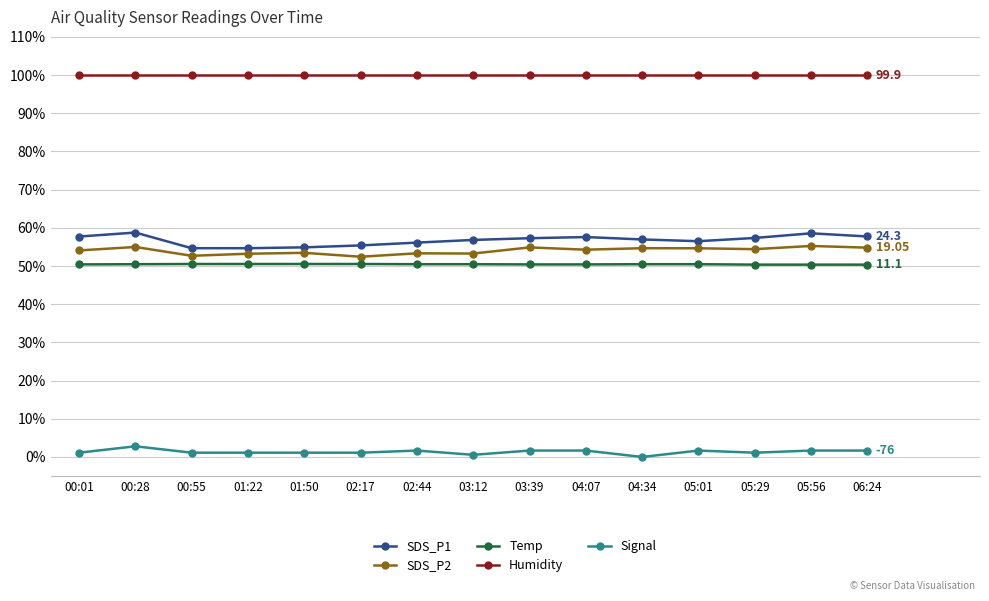

What is the difference between the maximum and minimum values in the SDS_P1 series?

4.1